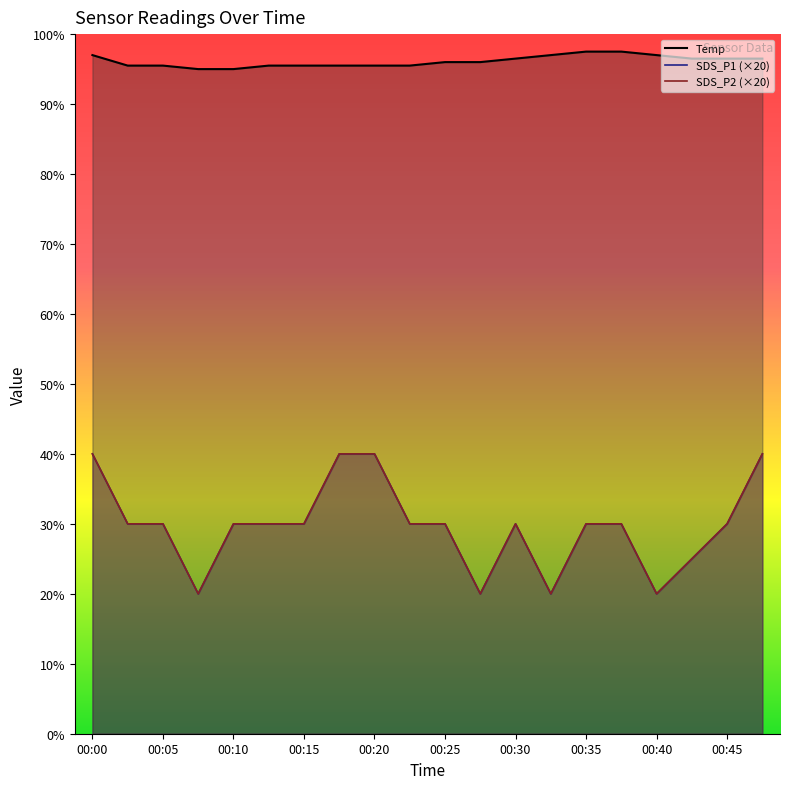

What is the difference between the SDS_P1 values at 00:05 and 00:28?

2.0